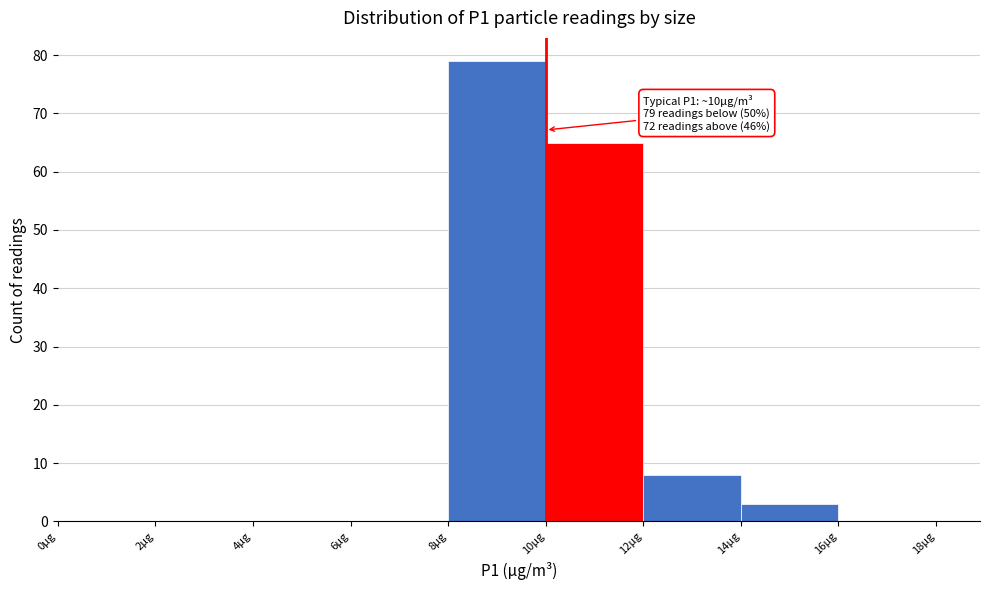

Which range on the x-axis has the tallest bar?

8 to 10